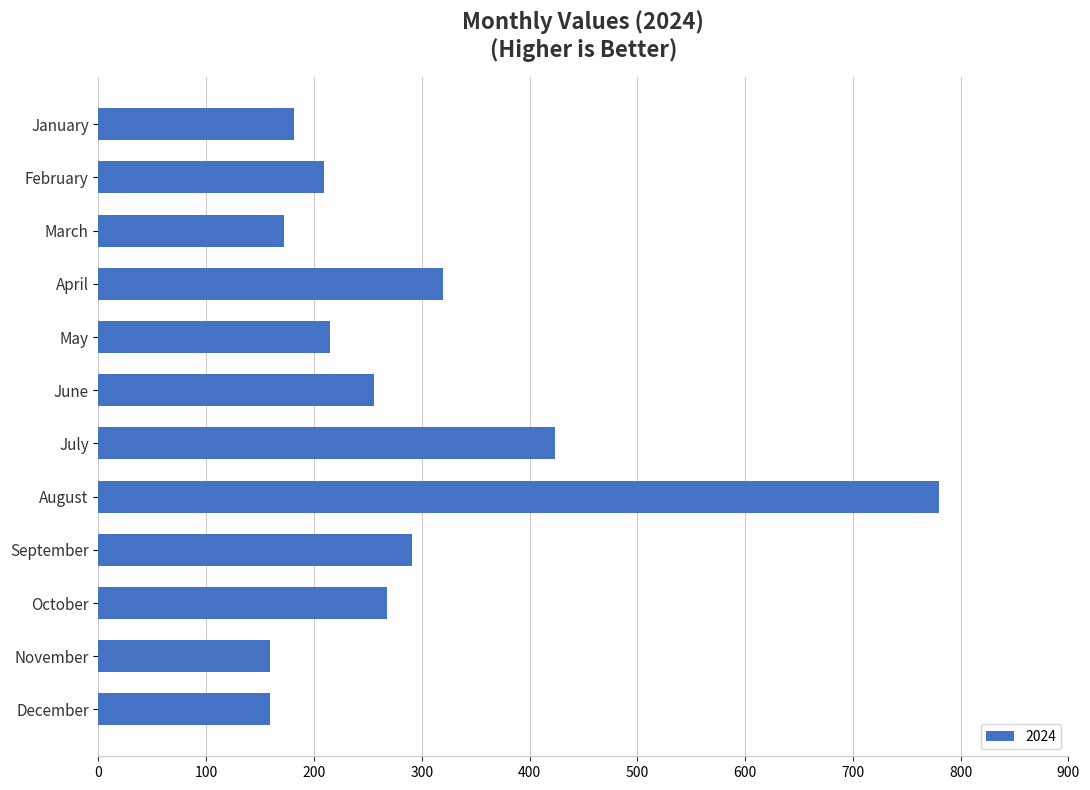

Are the bars horizontal?

Yes